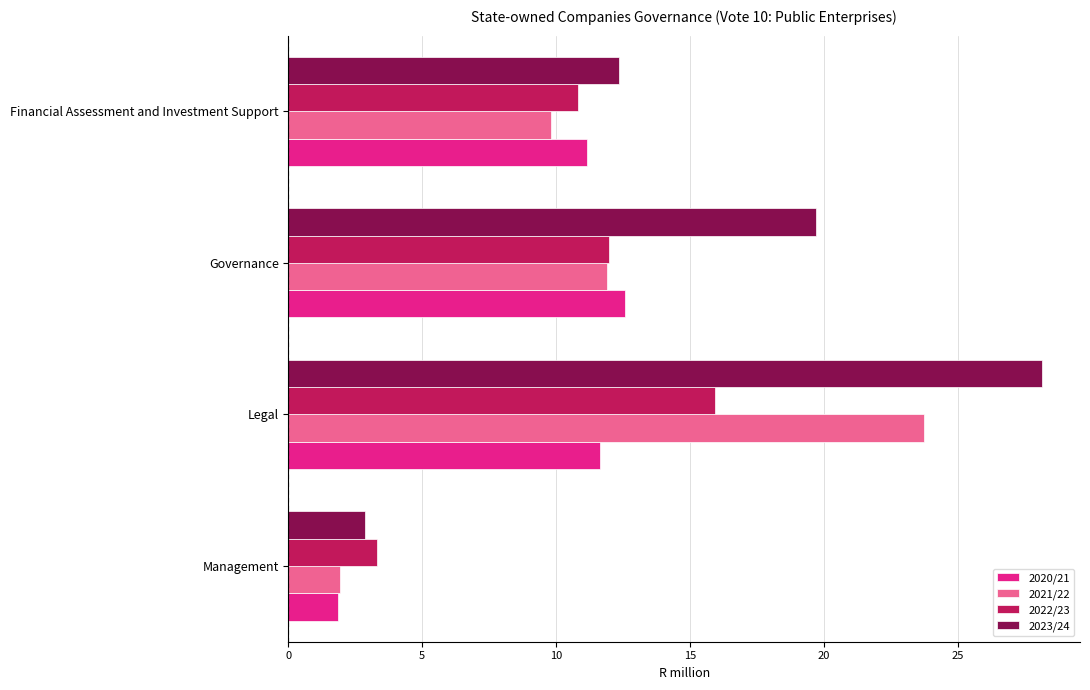

Which series changed the most between Governance and Financial Assessment and Investment Support?

2023/24